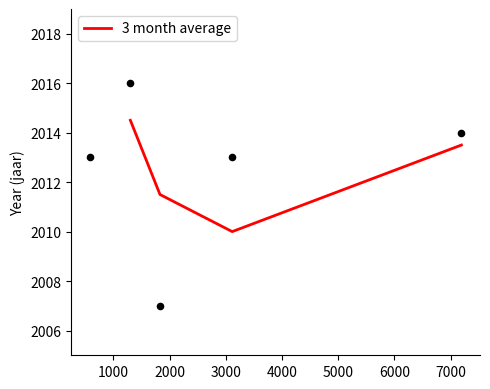

True or false: 3 month average has more than 0 interior local peaks.

False